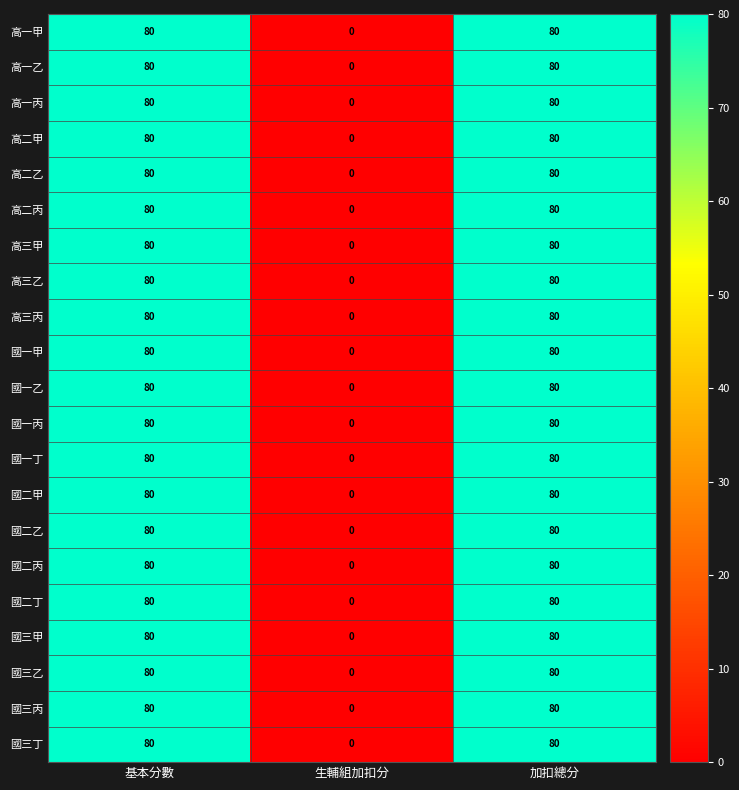

What is the difference between the second highest and minimum values in the 國三甲 series?

80